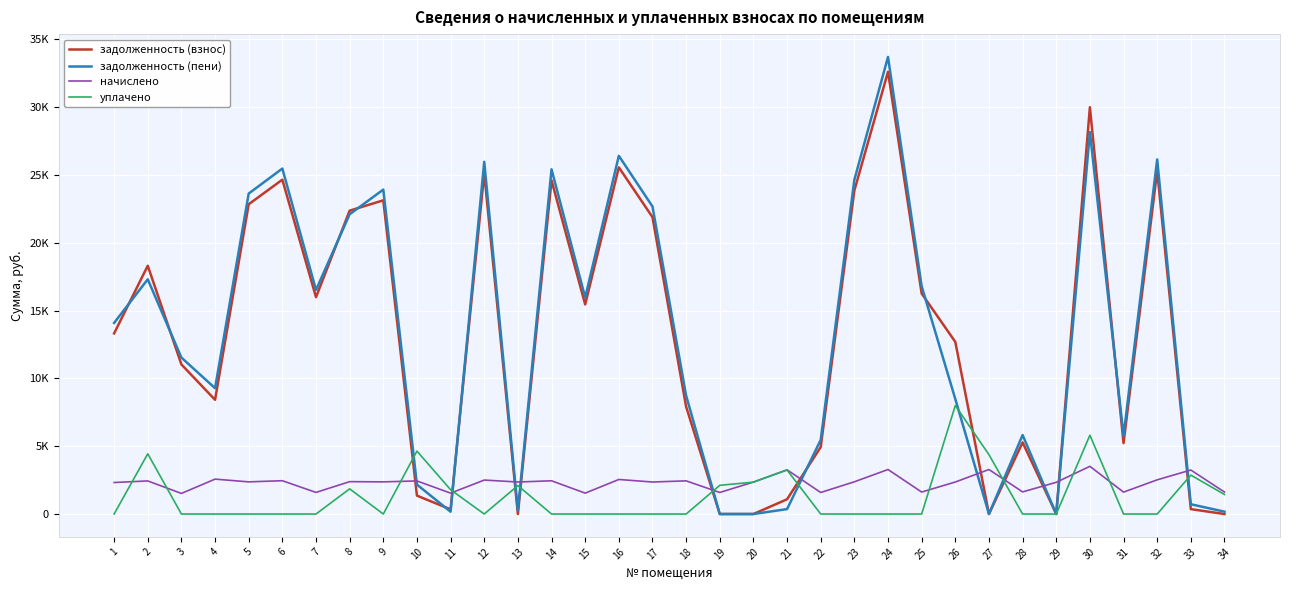

At how many categories does at least one series exceed 9642?

19